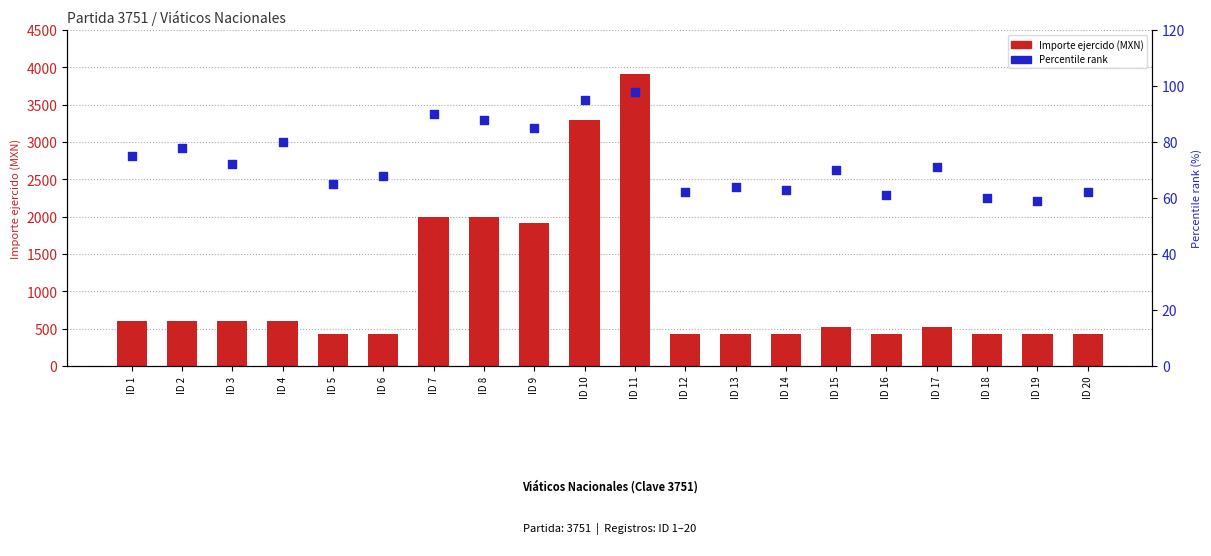

What is the total value across all series at ID 11?

4008